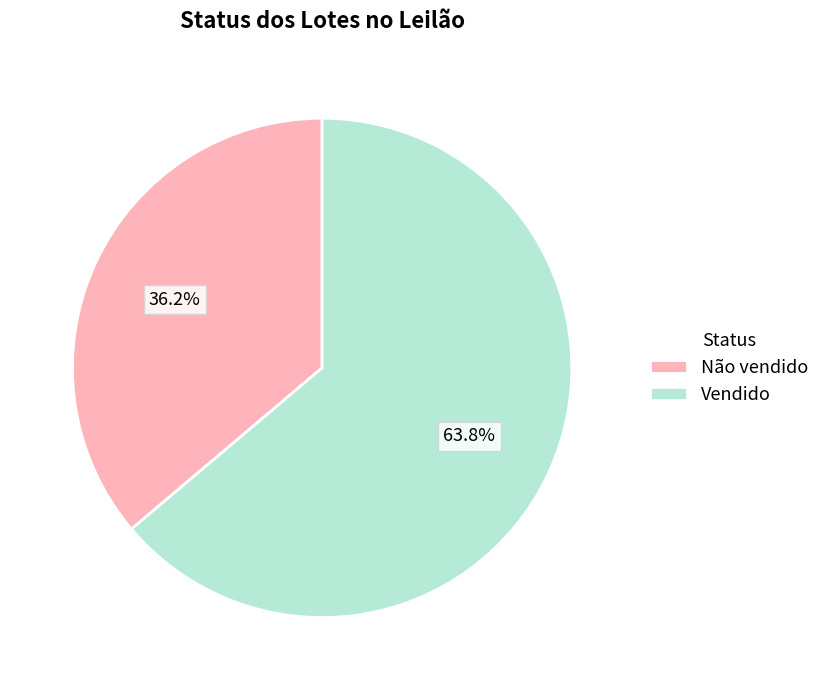

To the nearest percent, what portion does Vendido represent?

64%